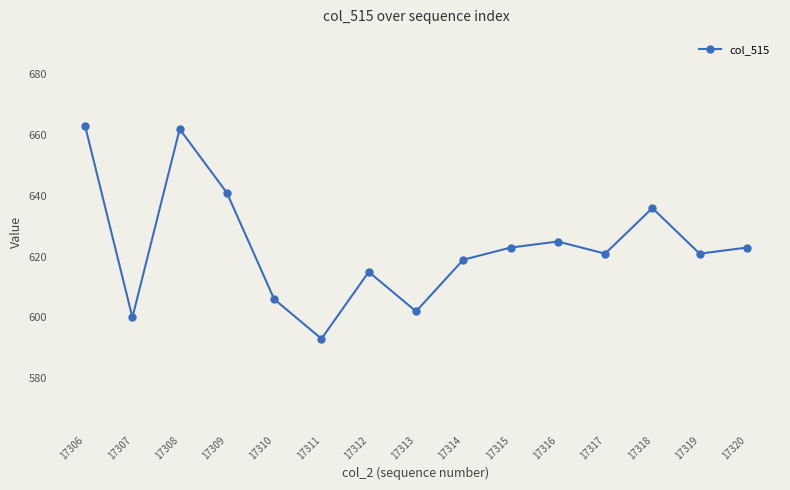

Is it true that the value at 17315 is 623?

True